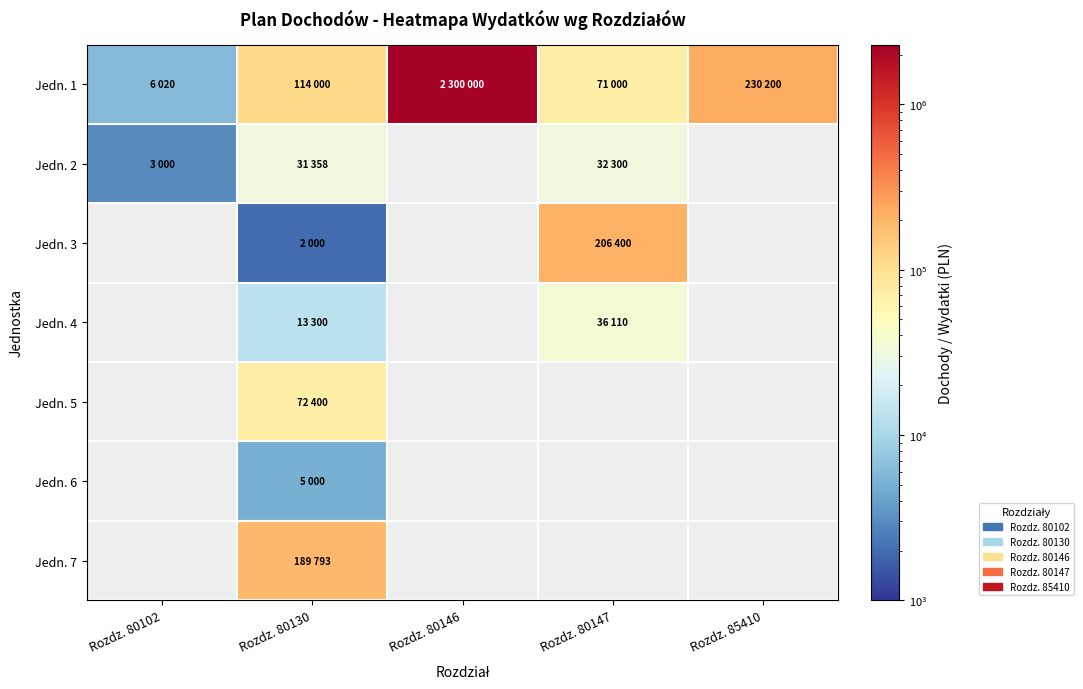

Reading left to right, transcribe all the data shown in this chart.

Jedn. 1: Rozdz. 80102=6020	Rozdz. 80130=114000	Rozdz. 80146=2300000	Rozdz. 80147=71000	Rozdz. 85410=230200
Jedn. 2: Rozdz. 80102=3000	Rozdz. 80130=31358	Rozdz. 80146=0	Rozdz. 80147=32300	Rozdz. 85410=0
Jedn. 3: Rozdz. 80102=0	Rozdz. 80130=2000	Rozdz. 80146=0	Rozdz. 80147=206400	Rozdz. 85410=0
Jedn. 4: Rozdz. 80102=0	Rozdz. 80130=13300	Rozdz. 80146=0	Rozdz. 80147=36110	Rozdz. 85410=0
Jedn. 5: Rozdz. 80102=0	Rozdz. 80130=72400	Rozdz. 80146=0	Rozdz. 80147=0	Rozdz. 85410=0
Jedn. 6: Rozdz. 80102=0	Rozdz. 80130=5000	Rozdz. 80146=0	Rozdz. 80147=0	Rozdz. 85410=0
Jedn. 7: Rozdz. 80102=0	Rozdz. 80130=189793	Rozdz. 80146=0	Rozdz. 80147=0	Rozdz. 85410=0